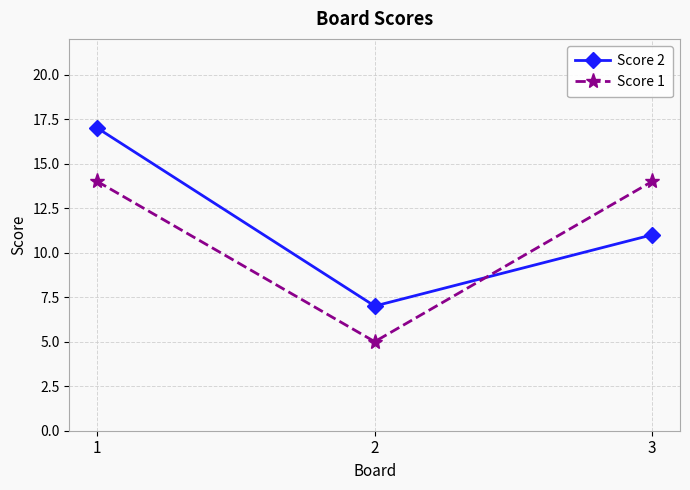

What is the difference between the maximum and minimum values in the Score 1 series?

9